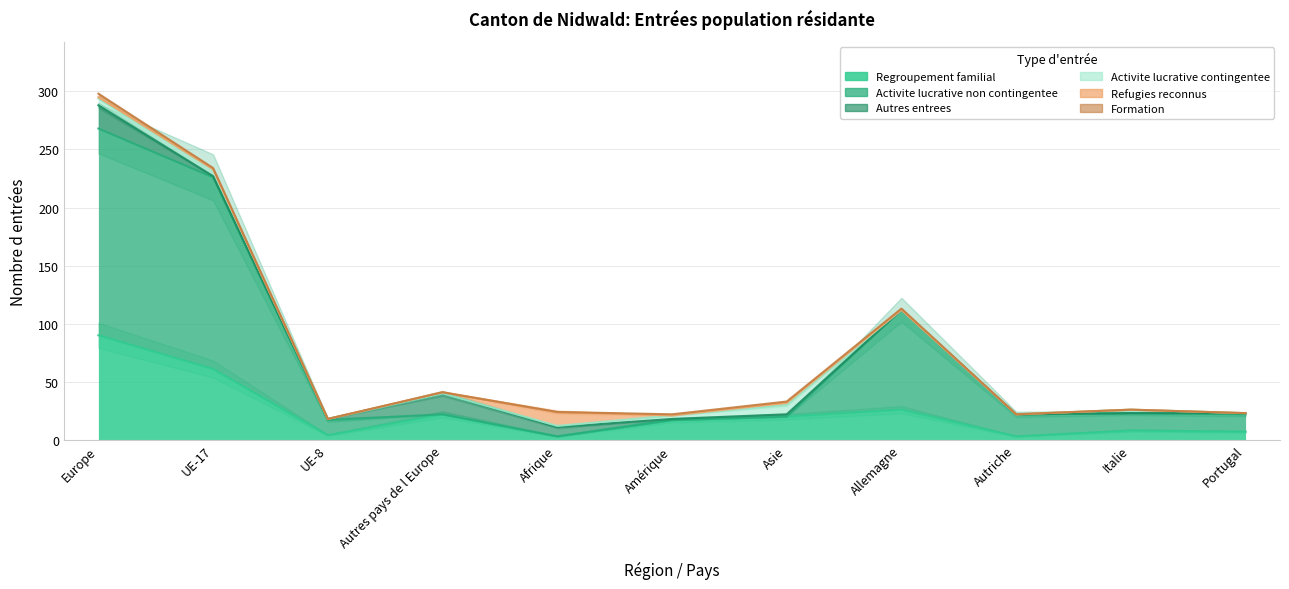

Reading right to left, list all the values displayed in this chart.

Regroupement familial: 7	8	3	26	20	17	3	22	4	61	90
Activite lucrative non contingentee: 15	15	19	86	0	0	0	0	13	165	178
Autres entrees: 1	0	0	0	2	1	8	18	1	1	20
Activite lucrative contingentee: 0	3	0	0	8	3	1	0	0	6	6
Refugies reconnus: 0	0	0	0	2	0	12	1	0	0	1
Formation: 0	0	0	1	1	1	0	0	0	1	3